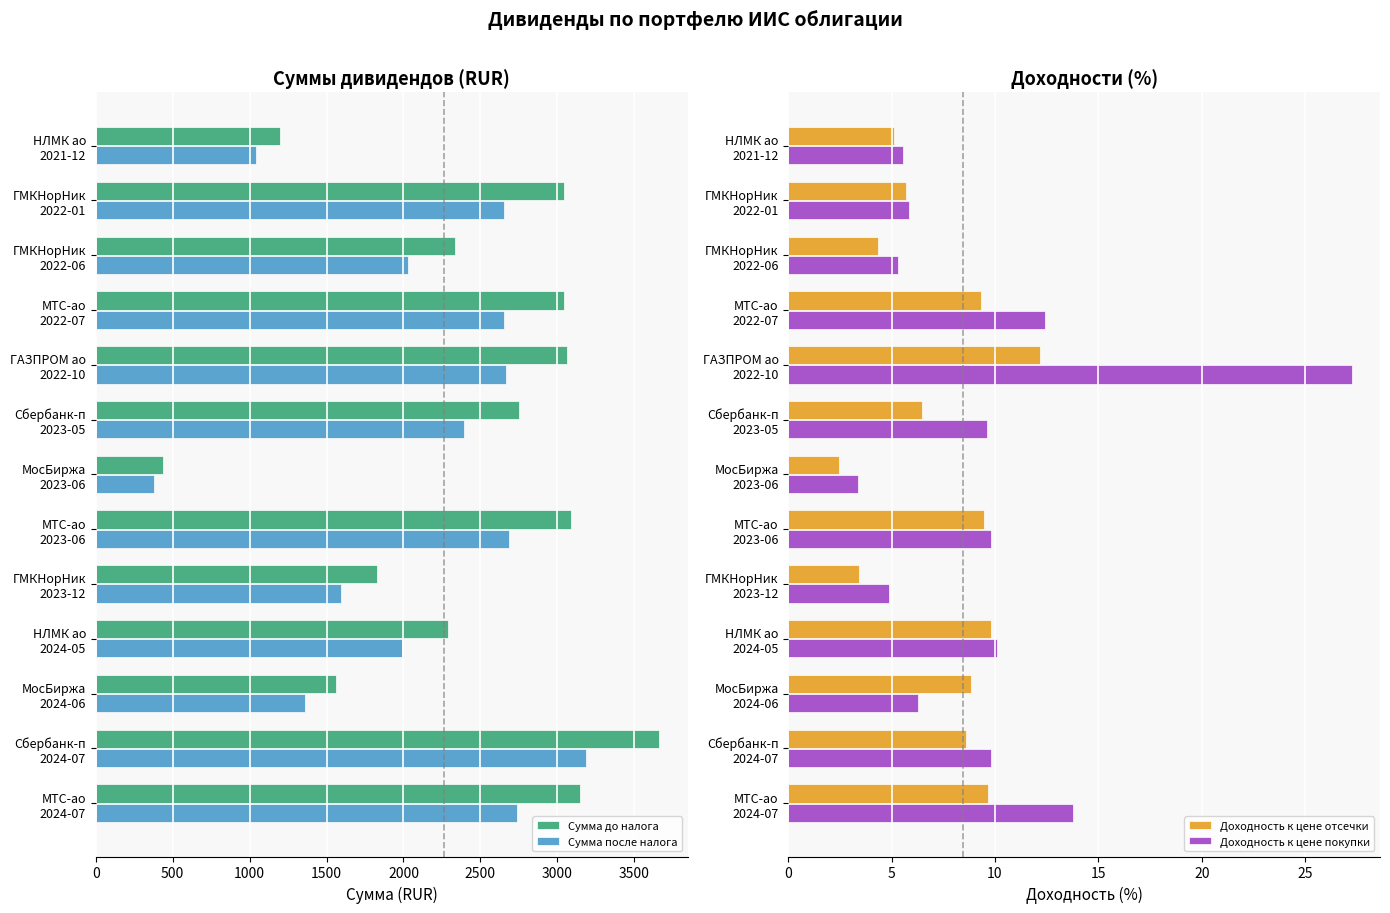

Does the chart contain stacked bars?

No